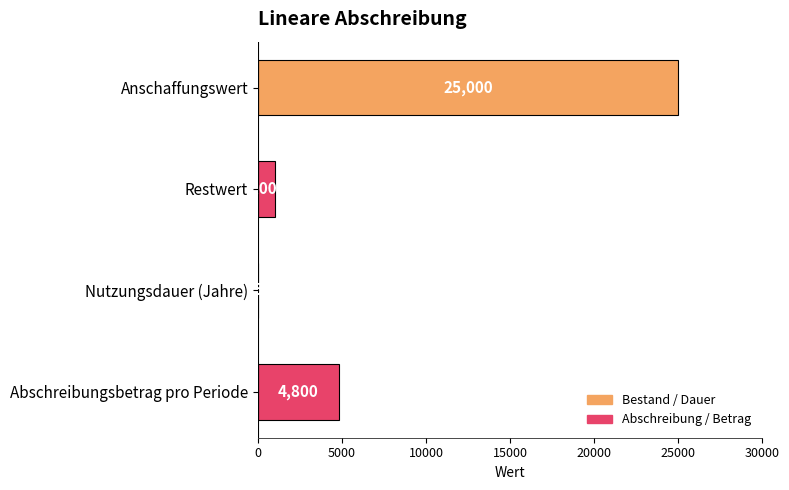

The chart shows a value of 25000 at Anschaffungswert. True or false?

True